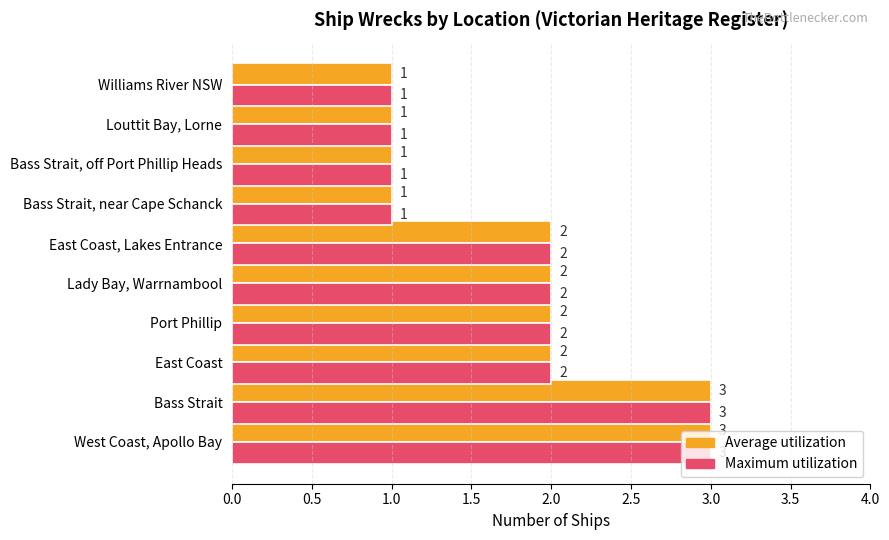

What is the average value of the Maximum utilization series?

2